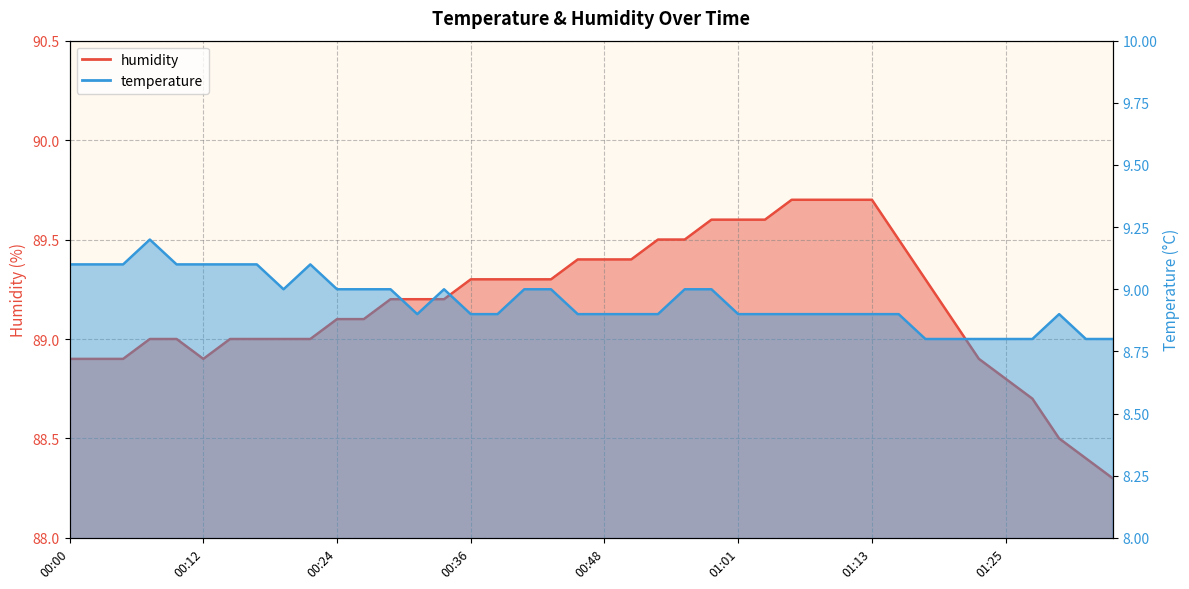

True or false: humidity and temperature intersect in this chart.

False